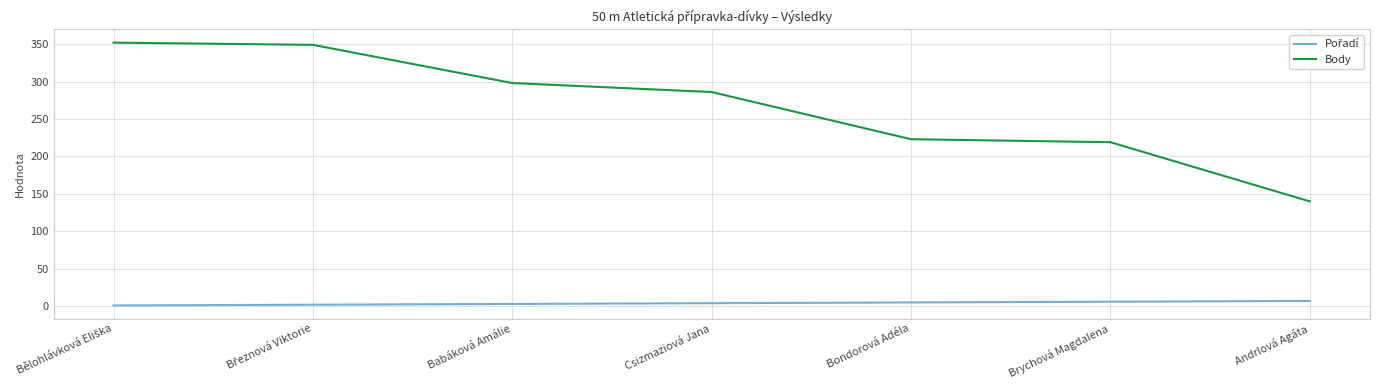

Between Csizmaziová Jana and Brychová Magdalena, which series saw the biggest shift?

Body